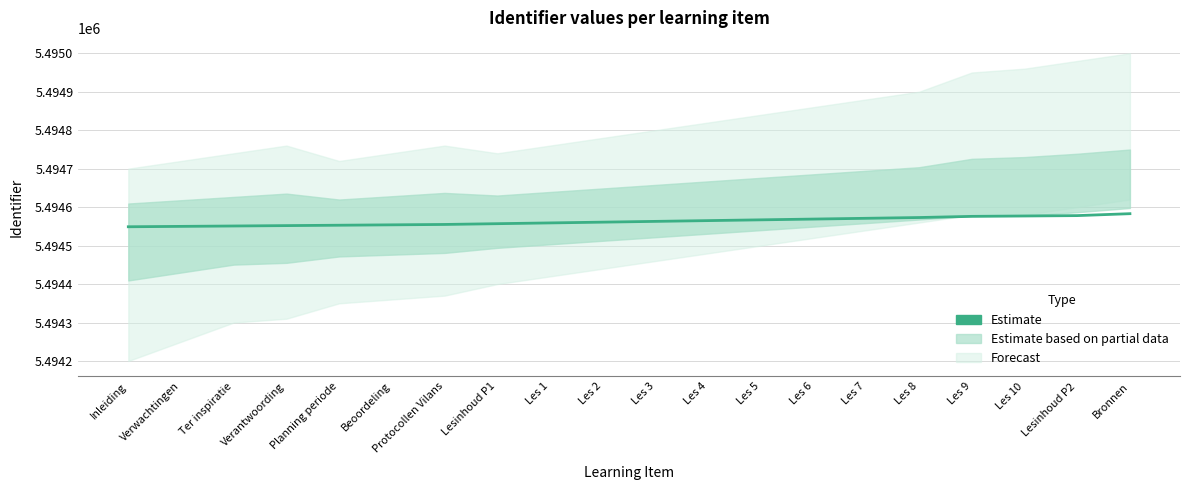

What is the sum of all values?

109891263